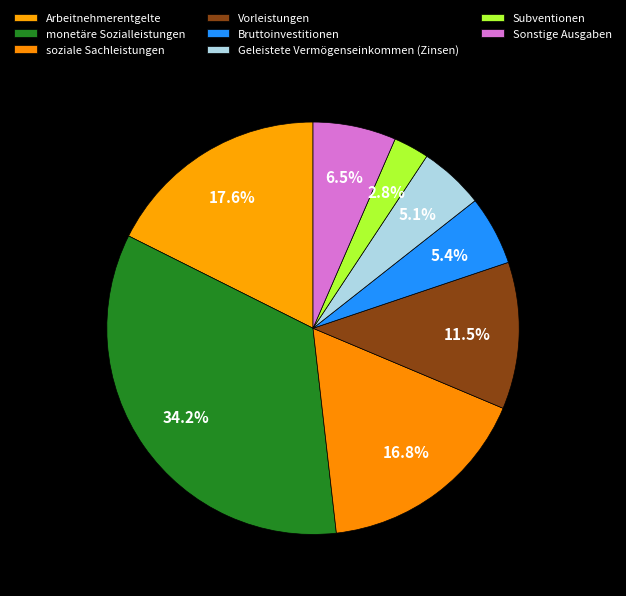

Count the number of slices in the pie.

8